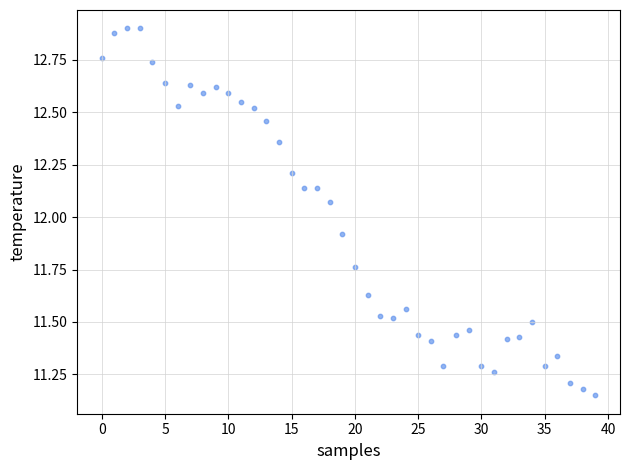

How many points are shown in the scatter plot?

40